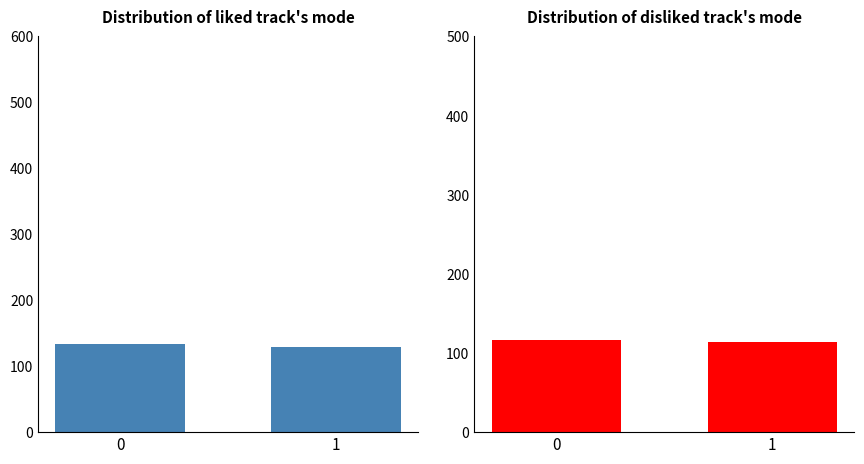

Rank the categories by value from highest to lowest.

0, 1